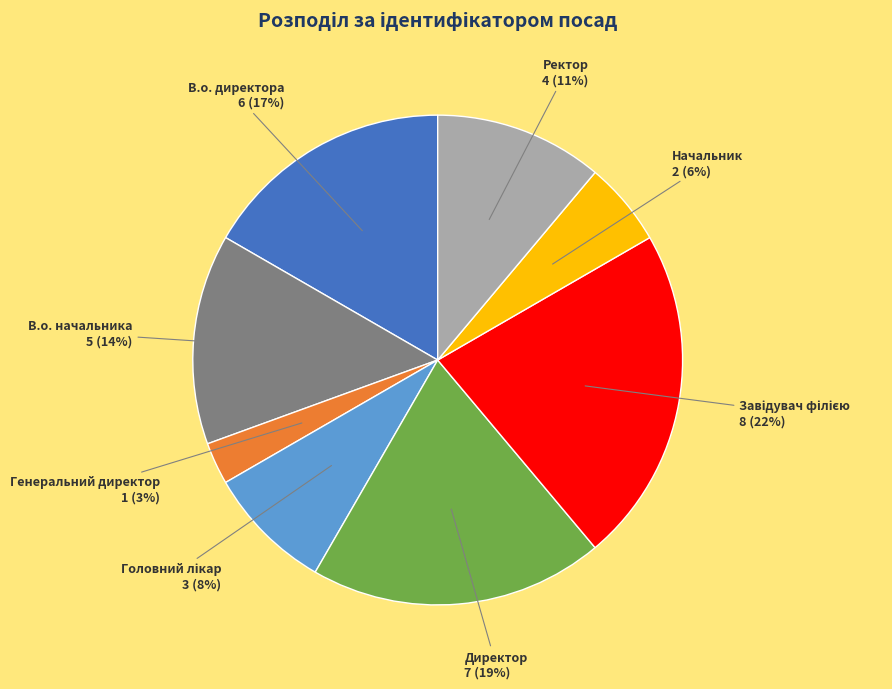

To the nearest percent, what is the average slice percentage?

12%